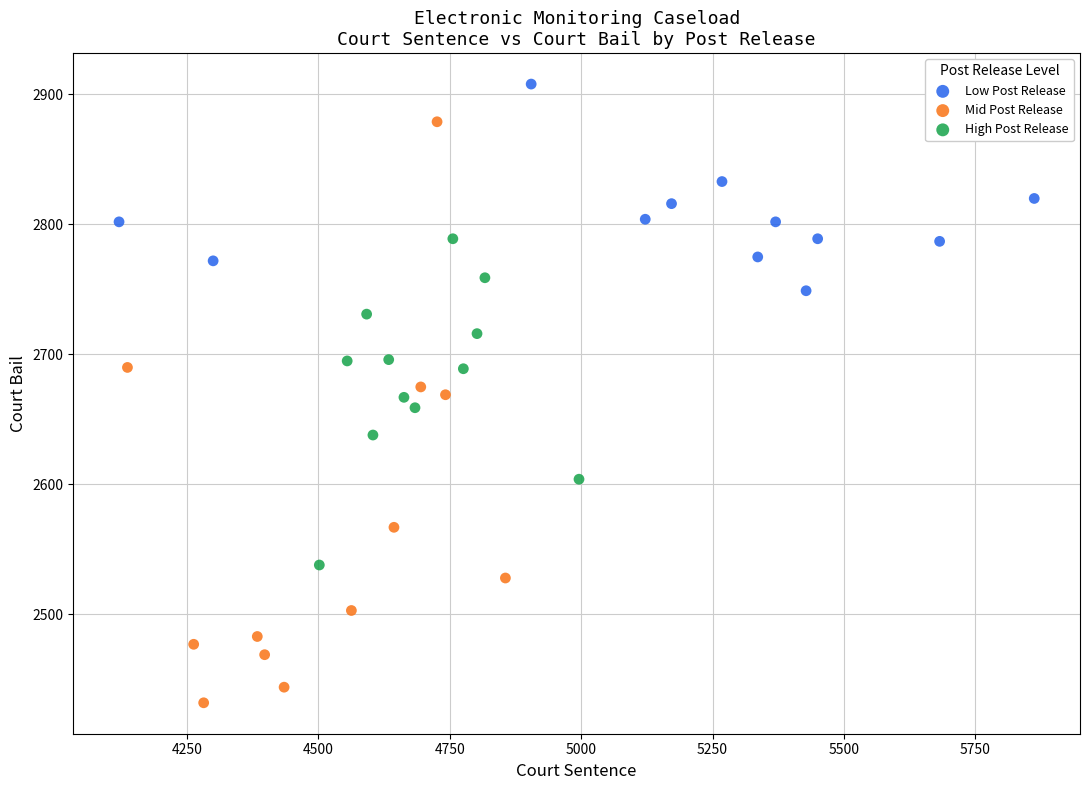

Which series contains the lowest Y value?

Mid Post Release